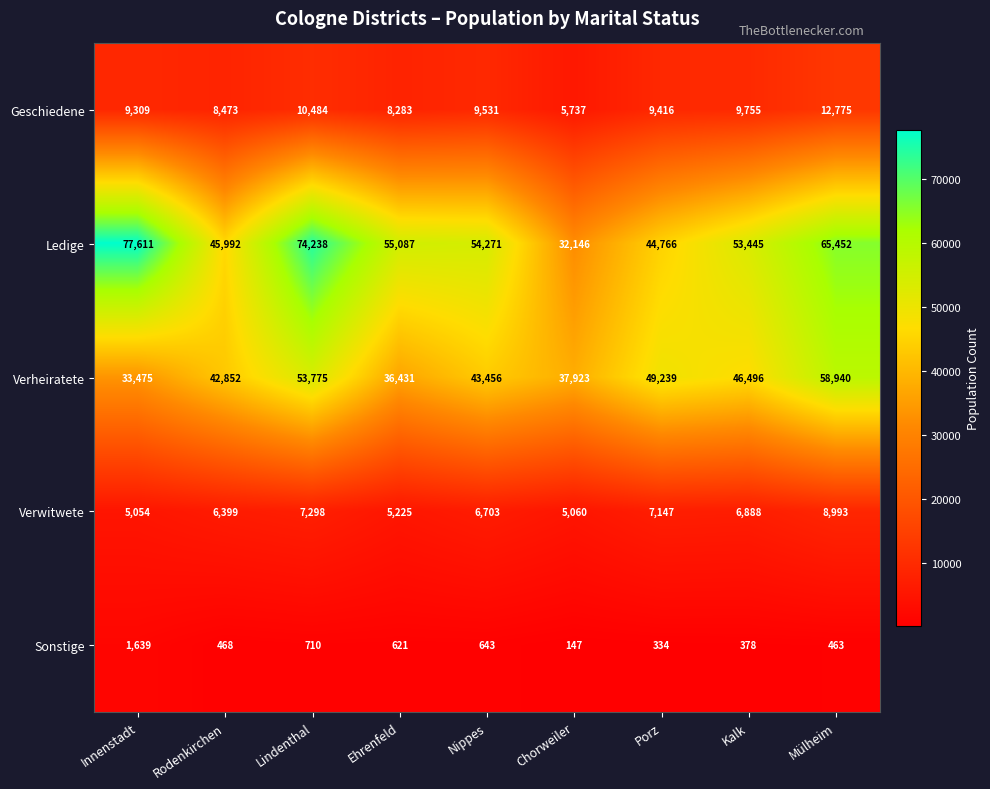

Where does the Ledige series first go above 54271?

Innenstadt